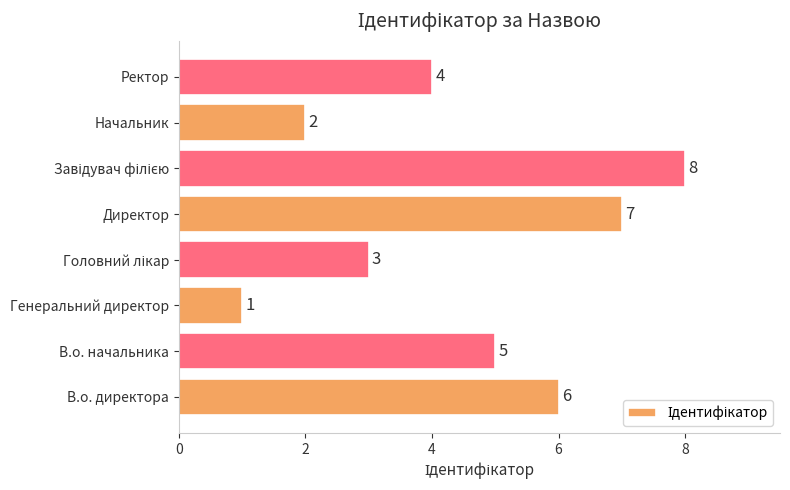

How many data points does each series have?

8